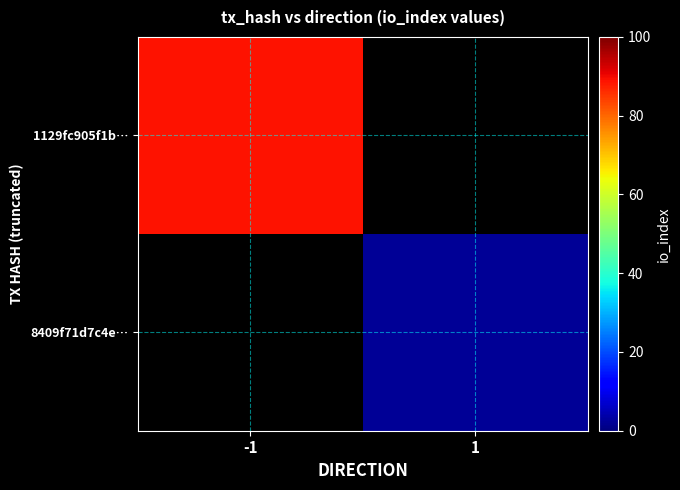

Rank the categories by 1129fc905f1b… value from lowest to highest.

-1, 1